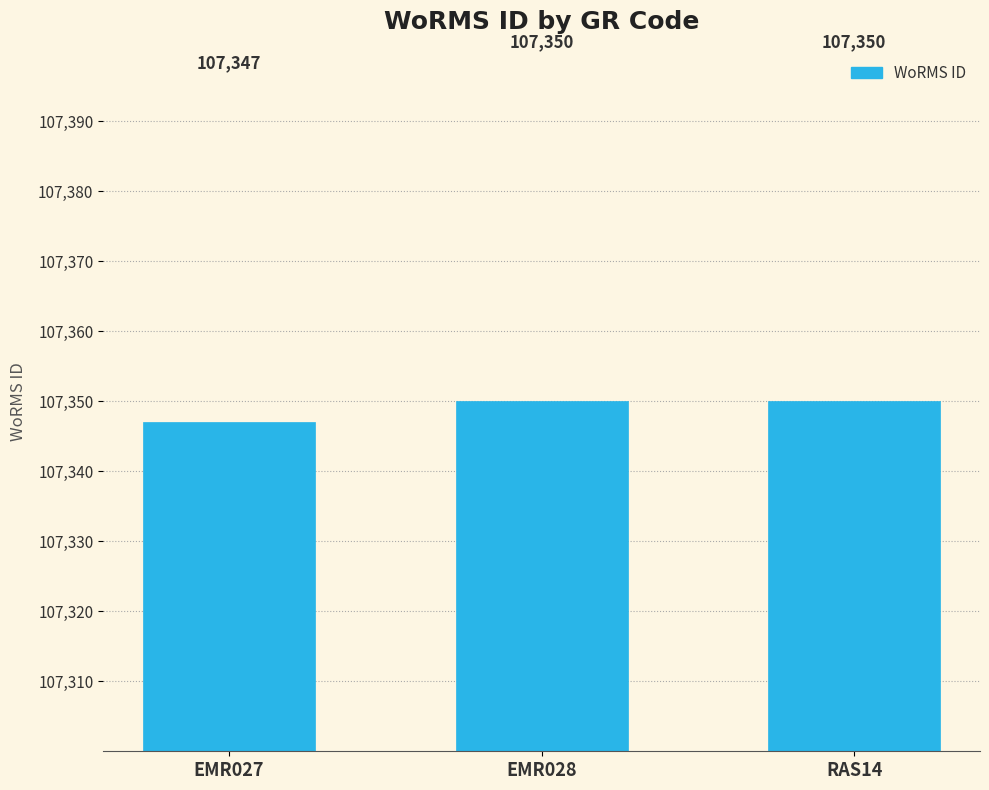

How many series are shown in this chart?

1